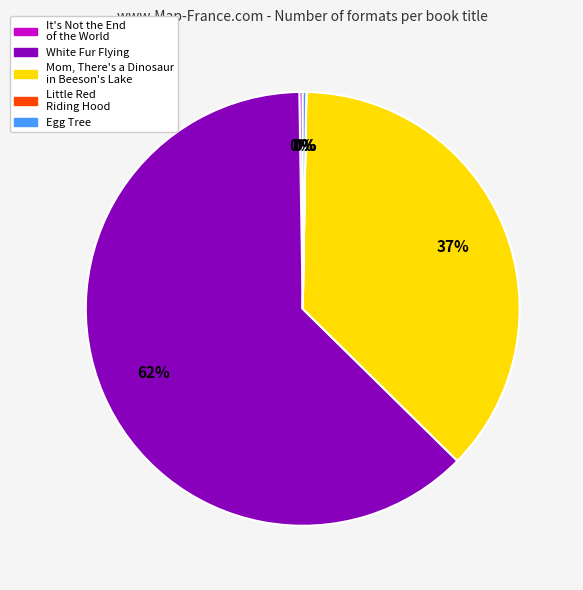

Which category accounts for the majority?

White Fur Flying